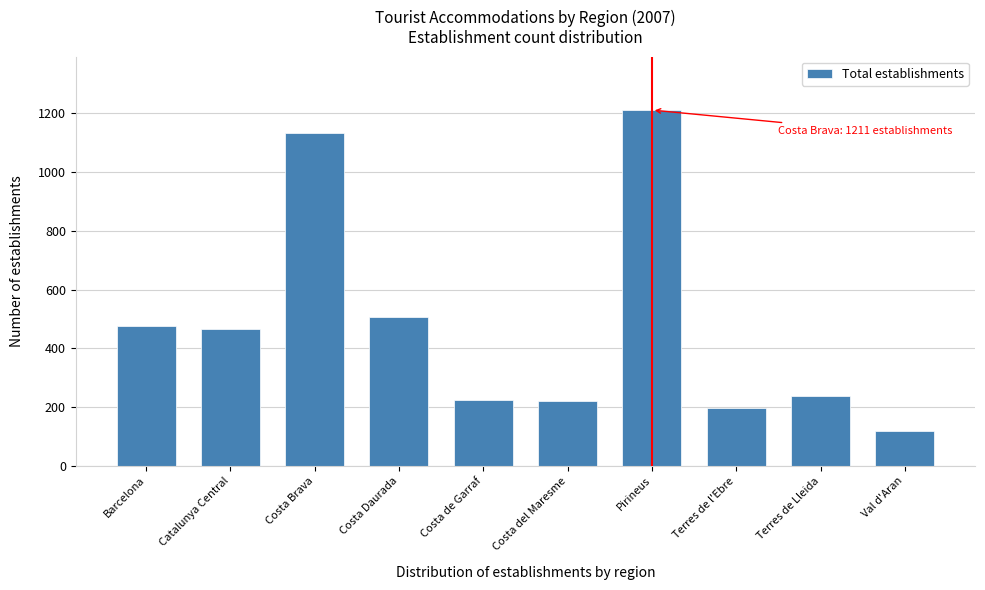

What is the approximate value at Terres de Lleida, to the nearest 50?

250